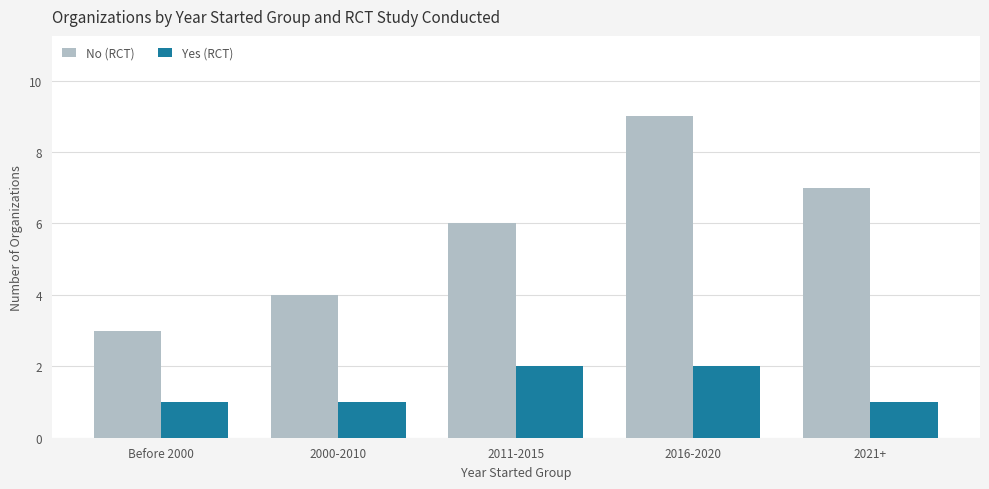

The value of Yes (RCT) at 2021+ is 1. True or false?

True